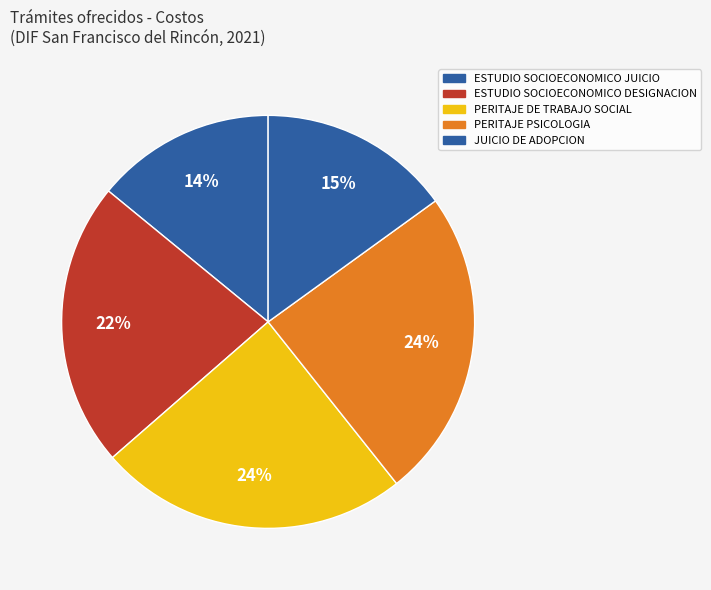

The ESTUDIO SOCIOECONOMICO JUICIO slice represents 22% of the pie. True or false?

False